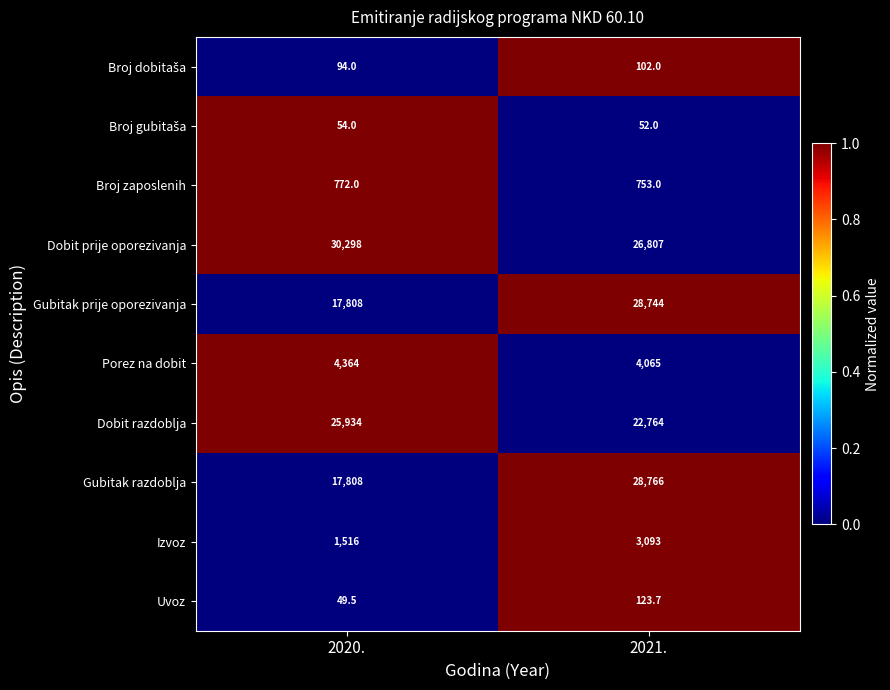

What is the sum of all Gubitak prije oporezivanja values?

46552.0